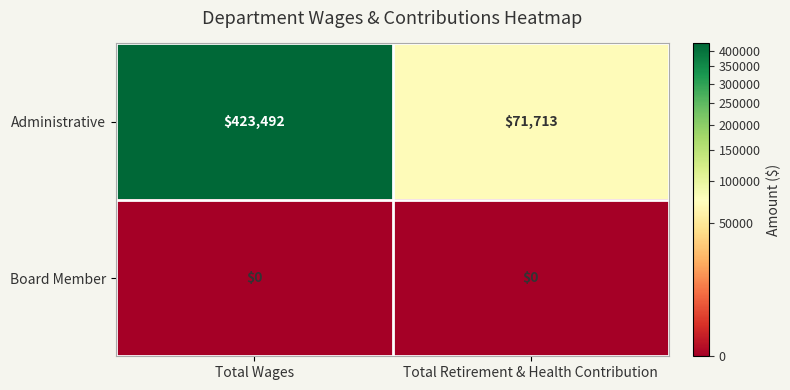

Which series has the widest spread of values?

Administrative